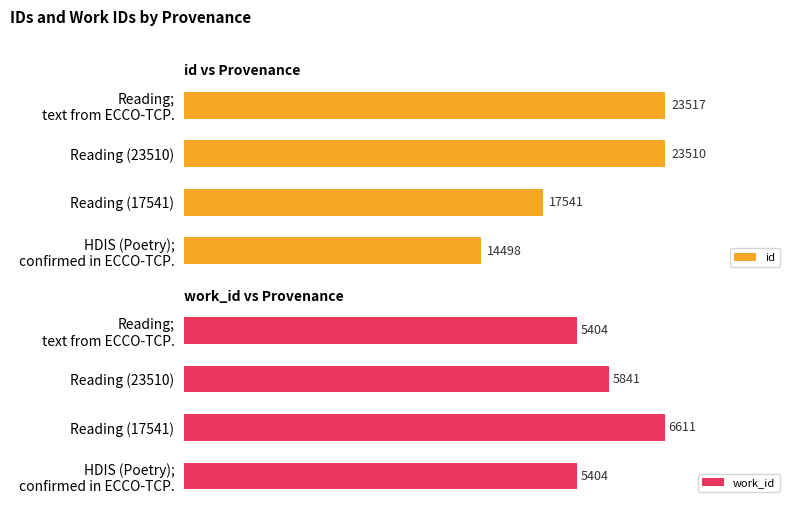

What is the value of the work_id bar at the 4th from the left?

5404